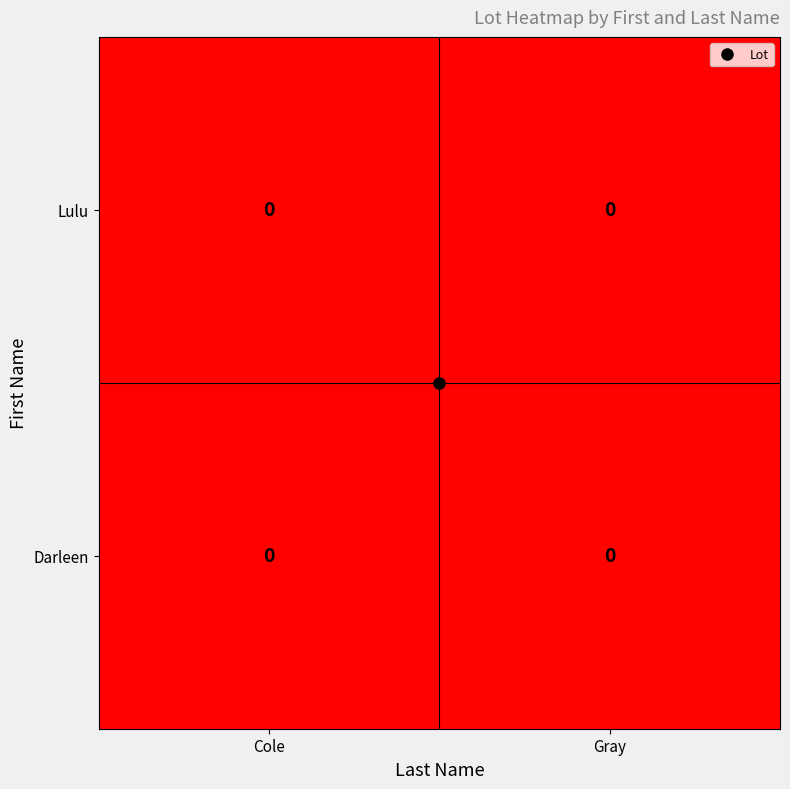

The row_0 series shows 0.0 at Gray. True or false?

True